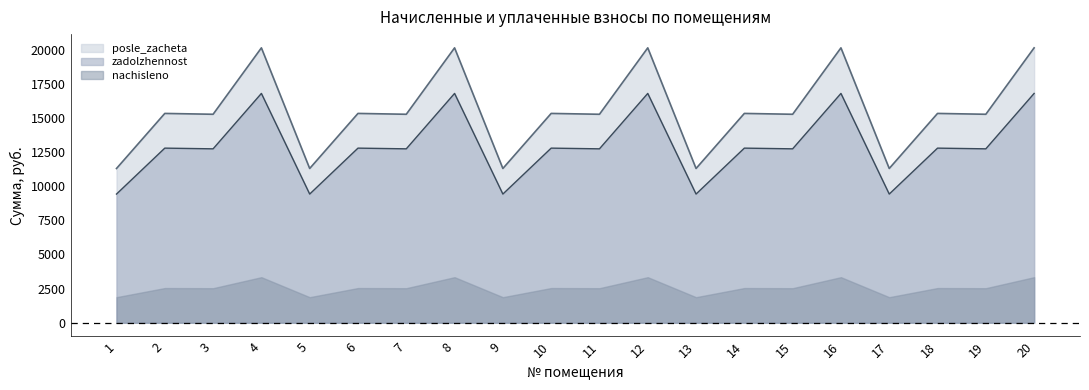

At which label is nachisleno closest to 15714?

2